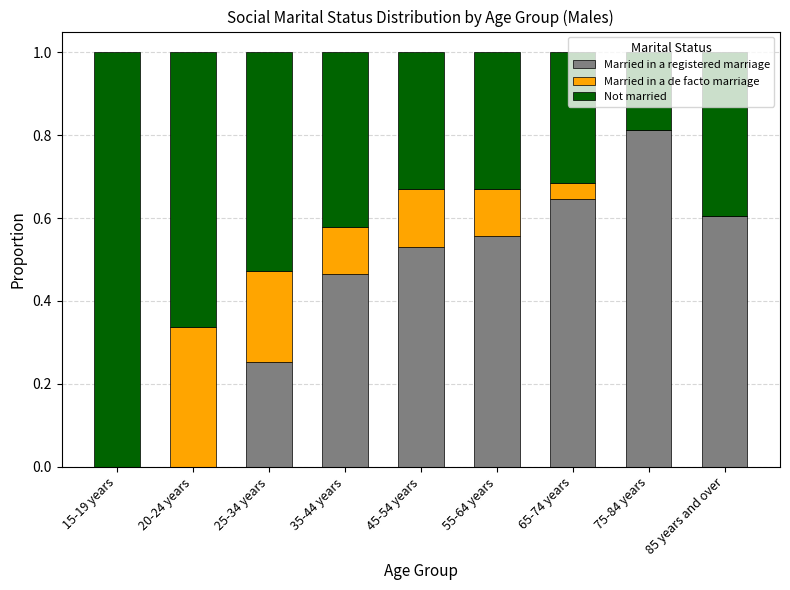

Which category has the highest value in the Married in a registered marriage series?

75-84 years